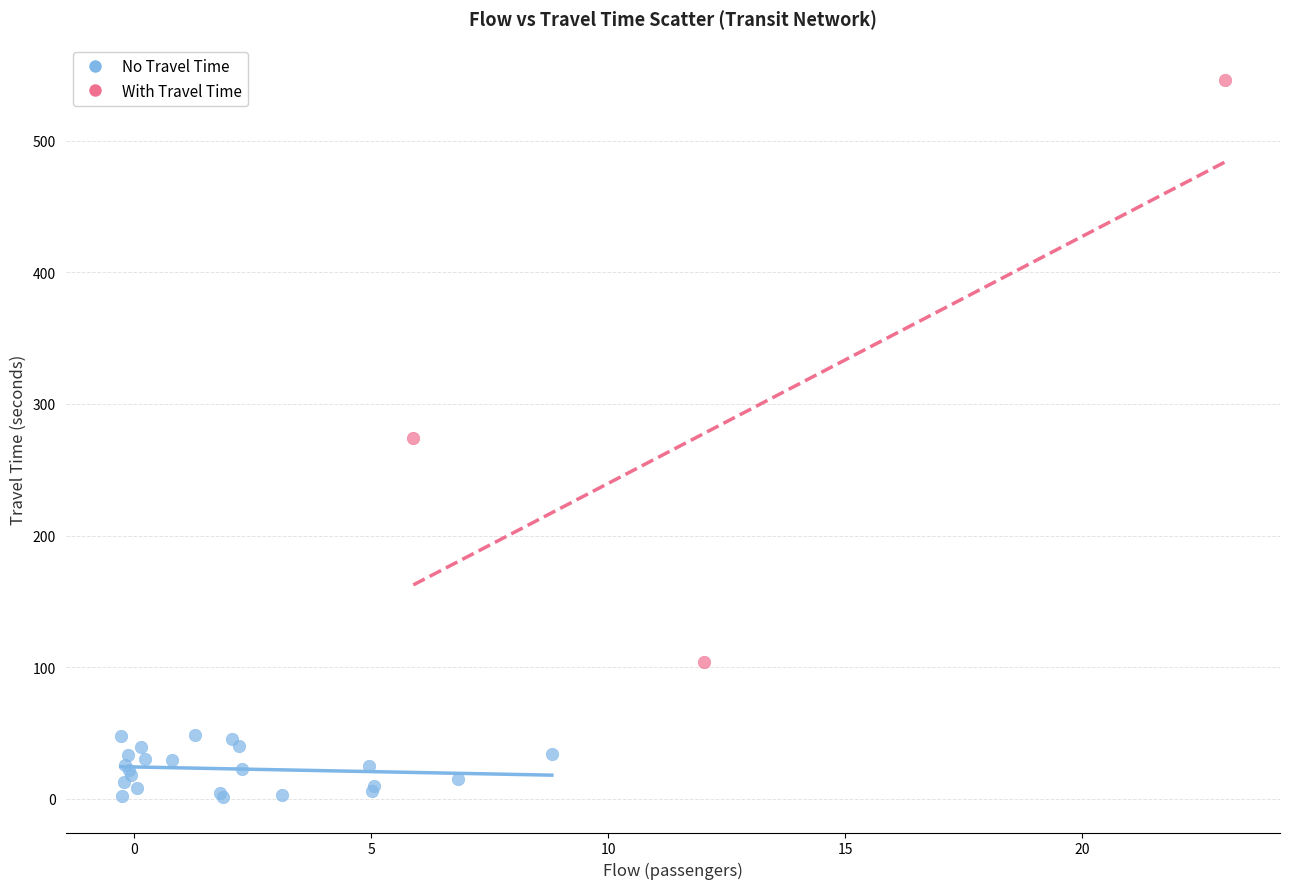

Which series has the largest Y range (max minus min)?

With Travel Time